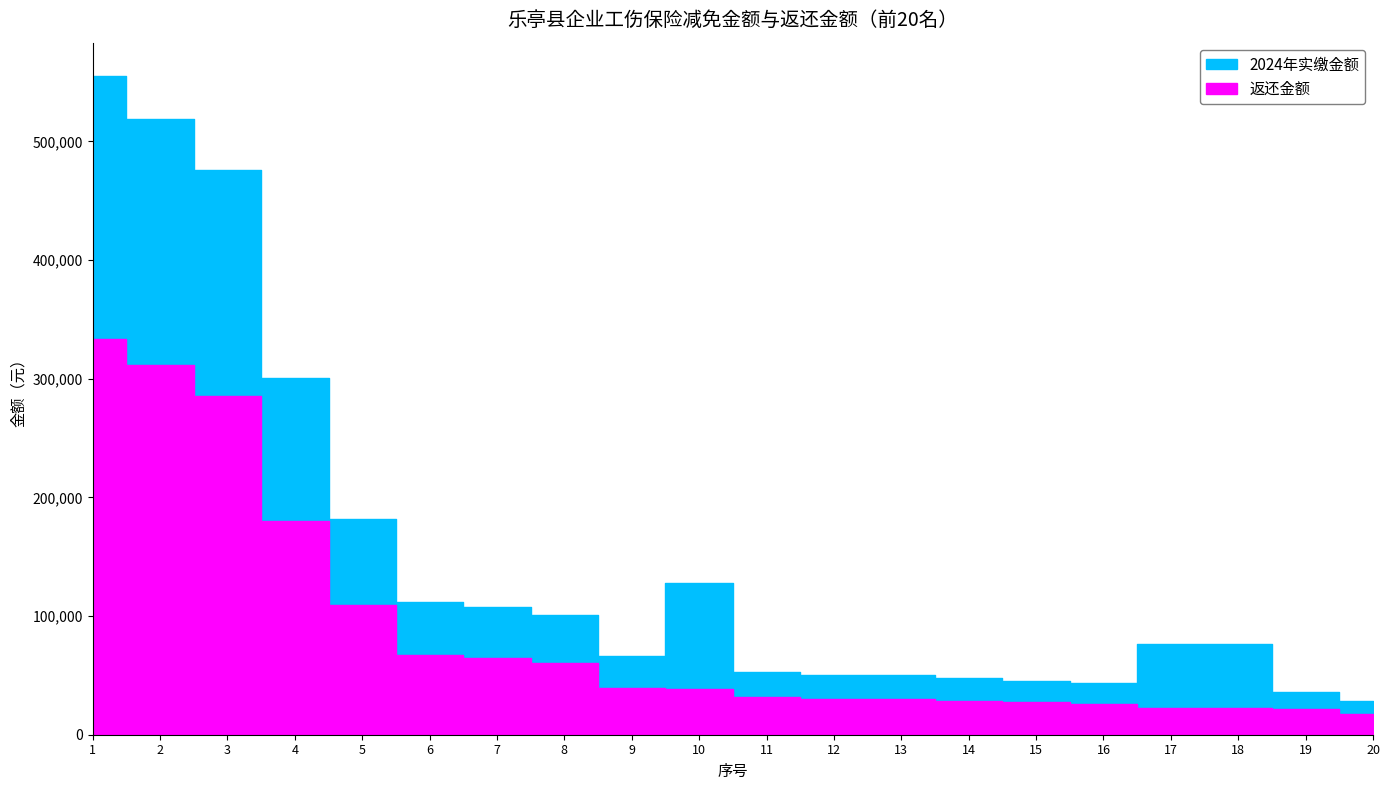

True or false: 返还金额 and 2024年实缴金额 cross at least once.

False